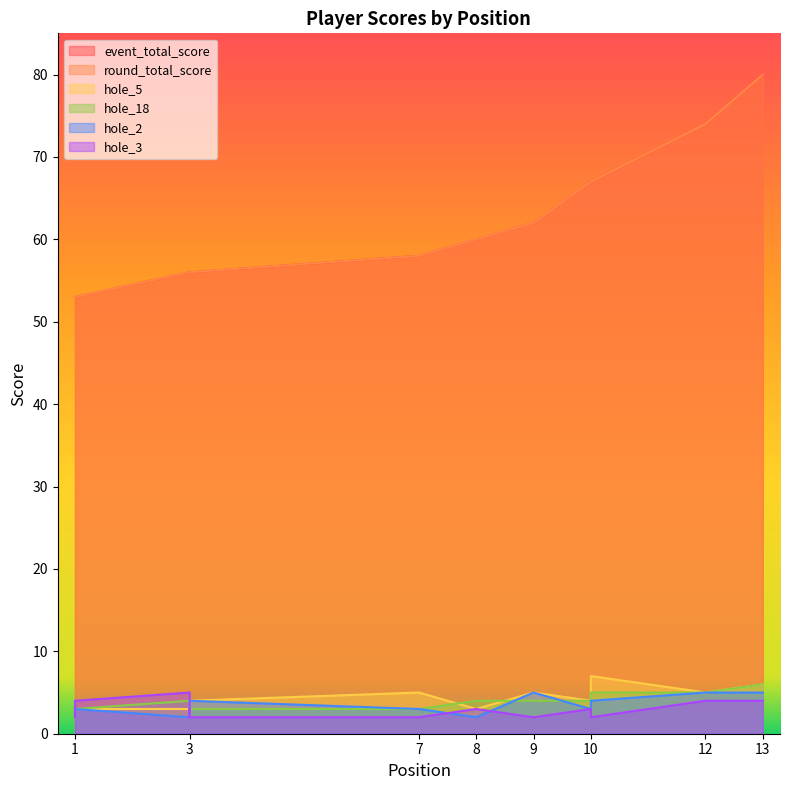

What is the sum of the hole_18 values at 9 and 3?

7